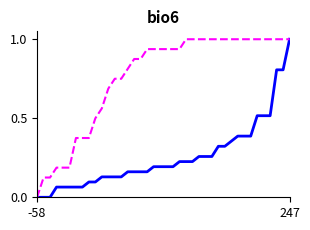

What is the maximum value shown in the chart?

1.0